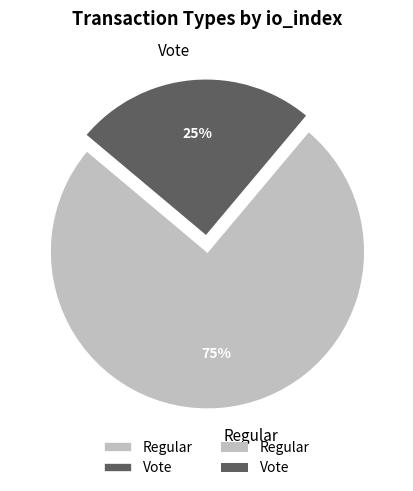

How many segments does this pie chart have?

2